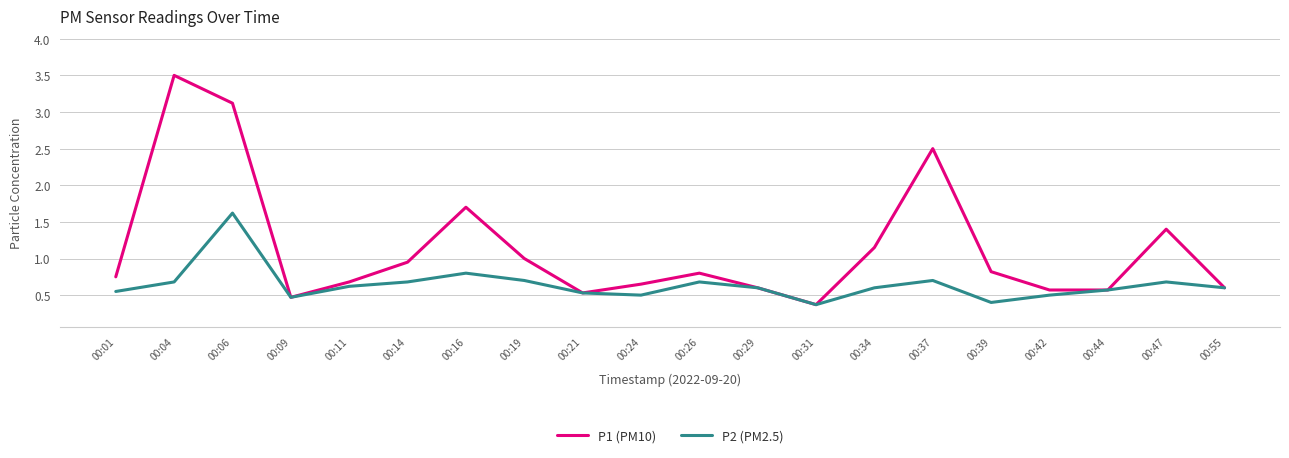

Which category has the highest value in the P2 (PM2.5) series?

00:06